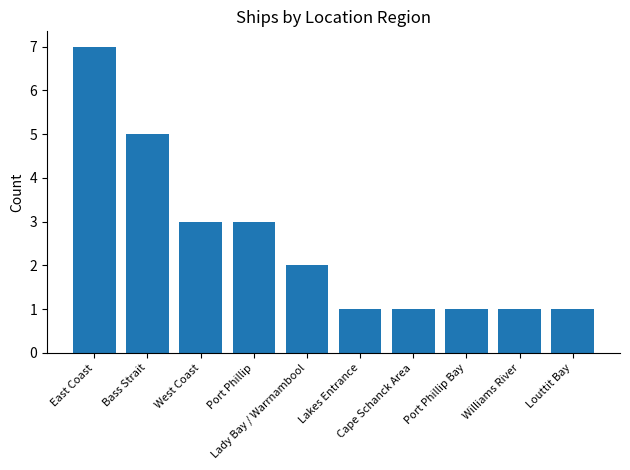

What is the difference between the maximum and minimum values?

6